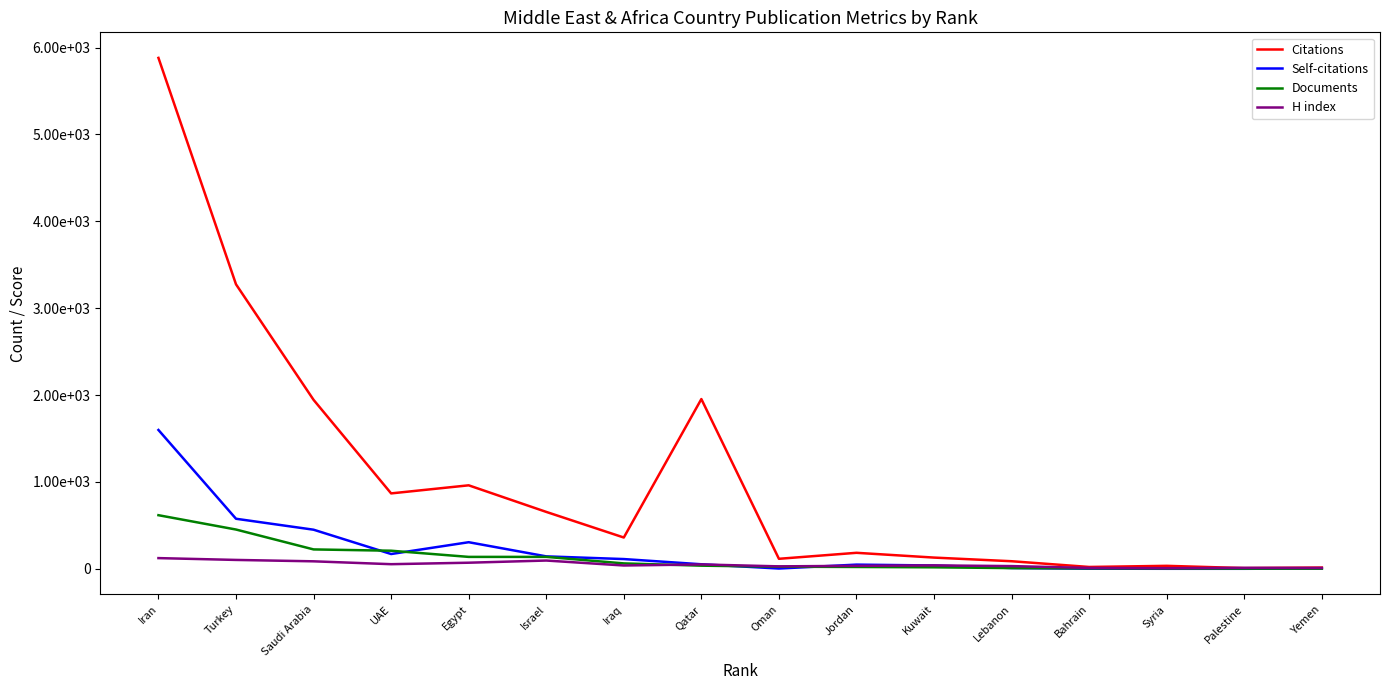

At which label does Documents reach its peak?

Iran